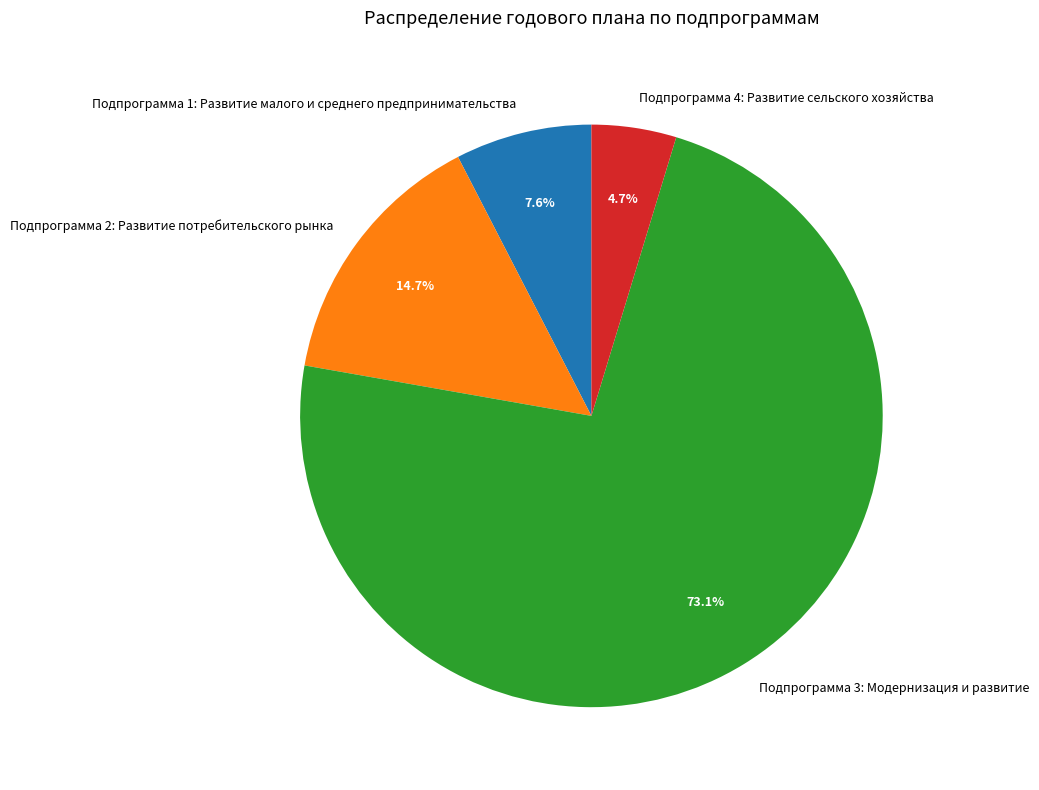

Which category accounts for the majority?

Подпрограмма 3: Модернизация и развитие